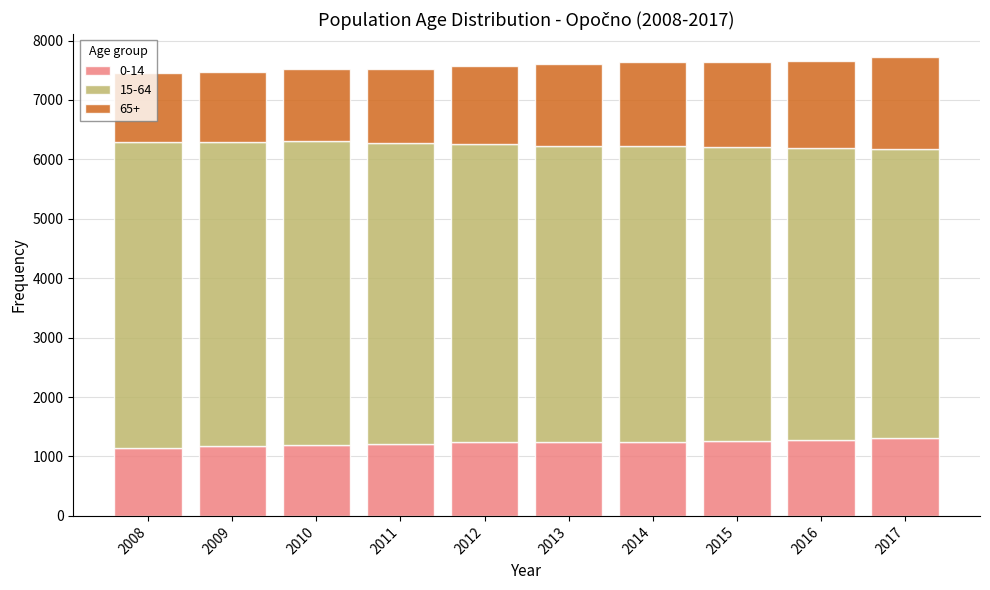

What is the maximum value for 0-14?

1314